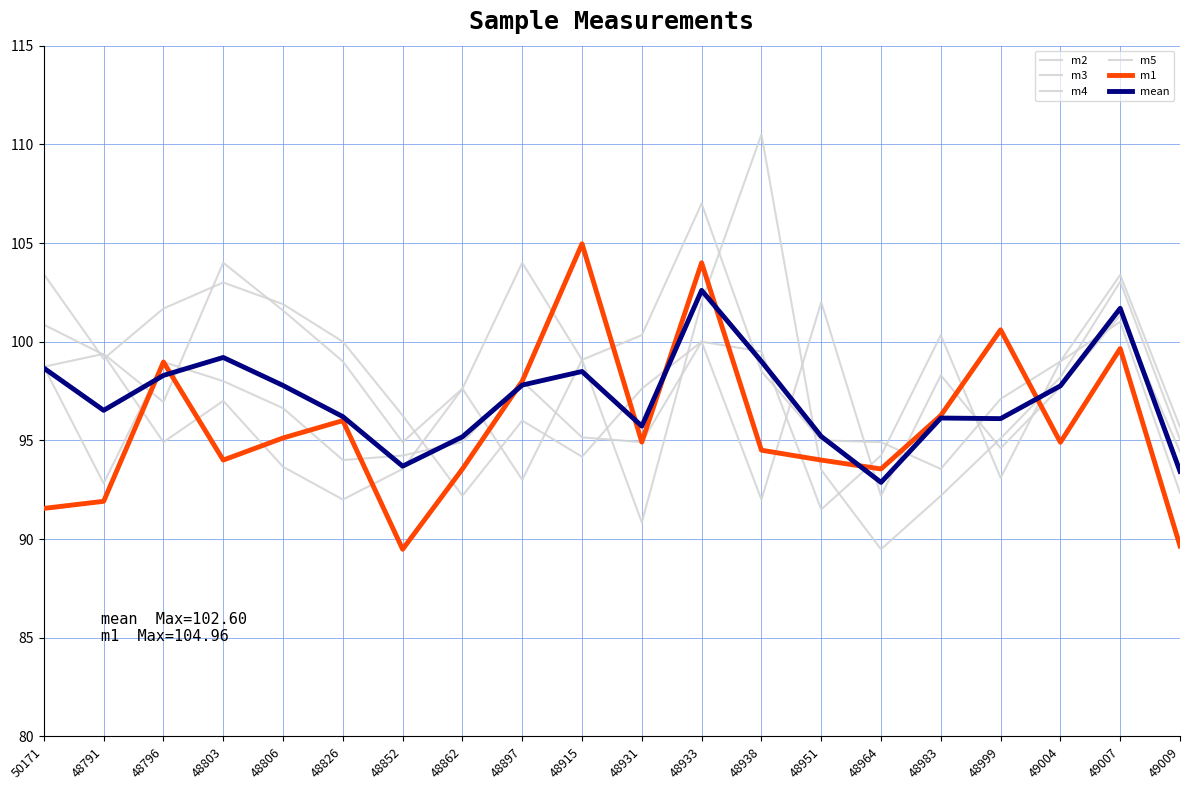

How many lines are shown in the chart?

6